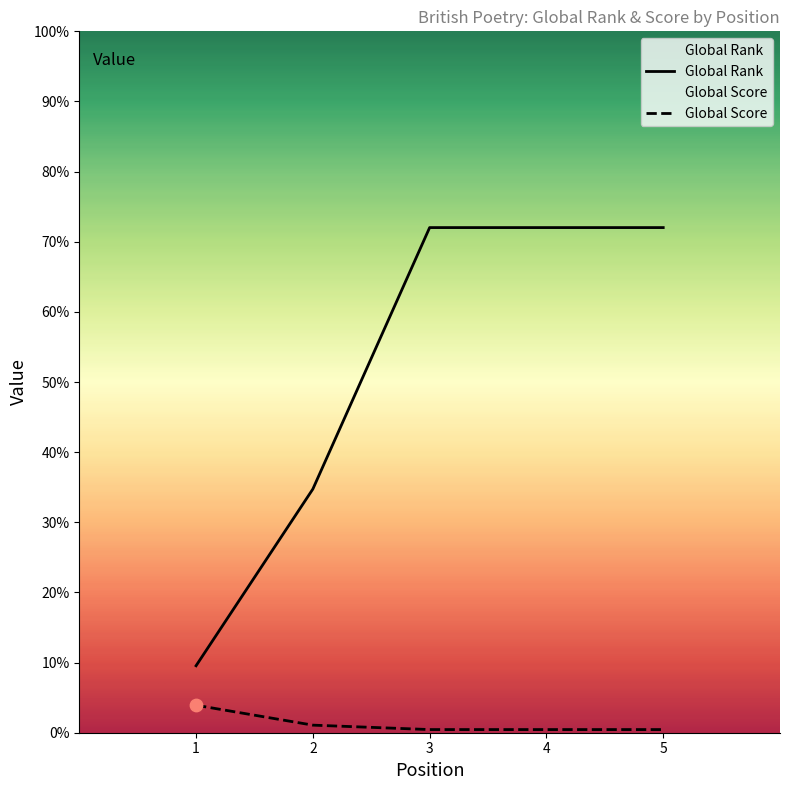

Is the value of Global Score at 1 greater than the value of Global Rank at 1?

No